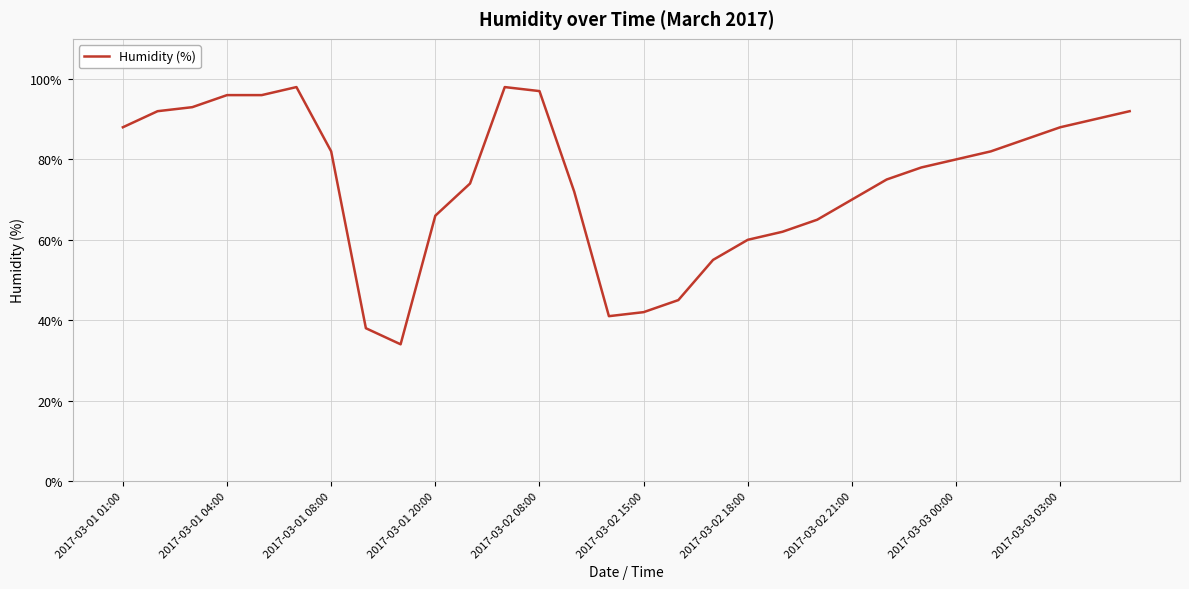

What is the greatest value displayed?

98